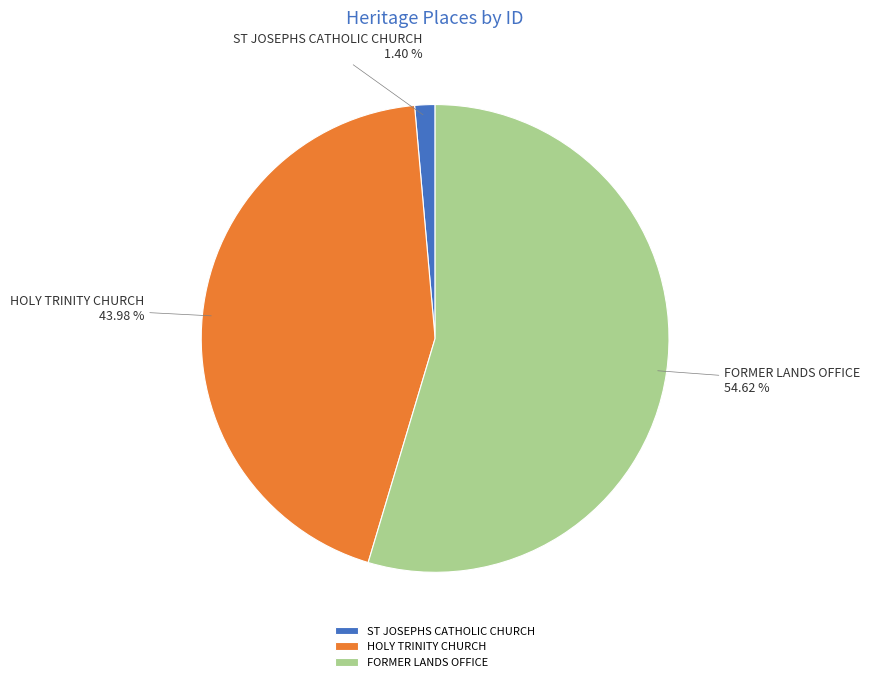

Does any single category account for the majority?

Yes